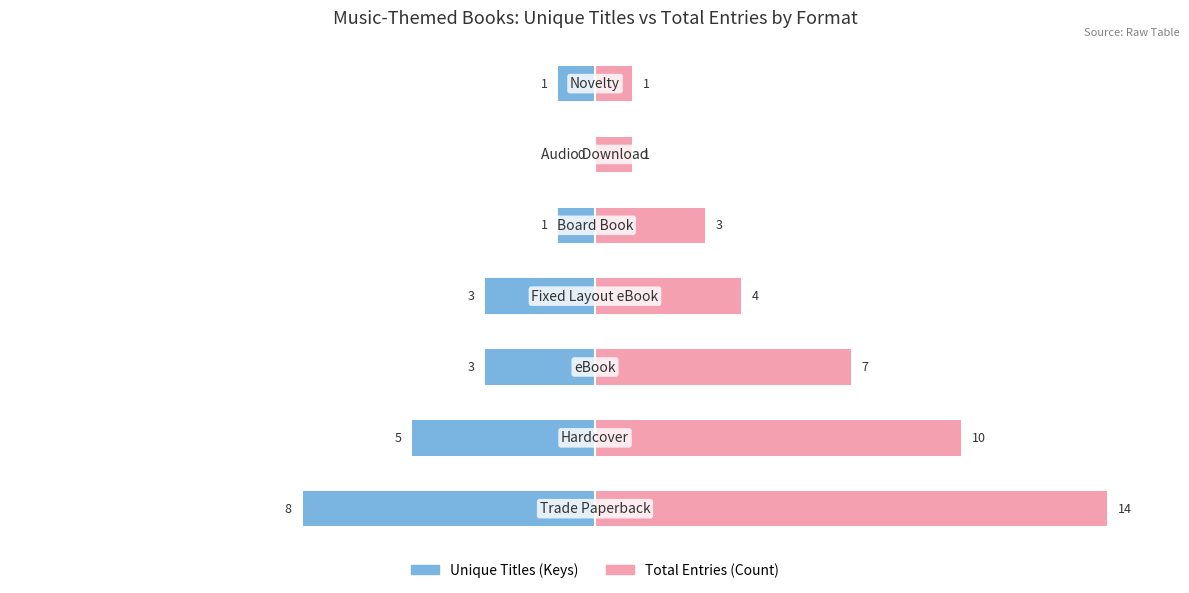

Count the number of data series in this chart.

2